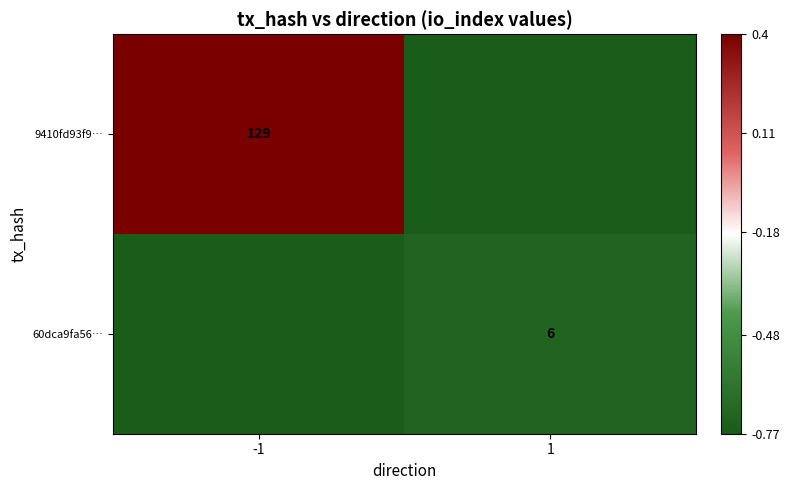

What is the spread (max minus min) of values at 1?

0.1